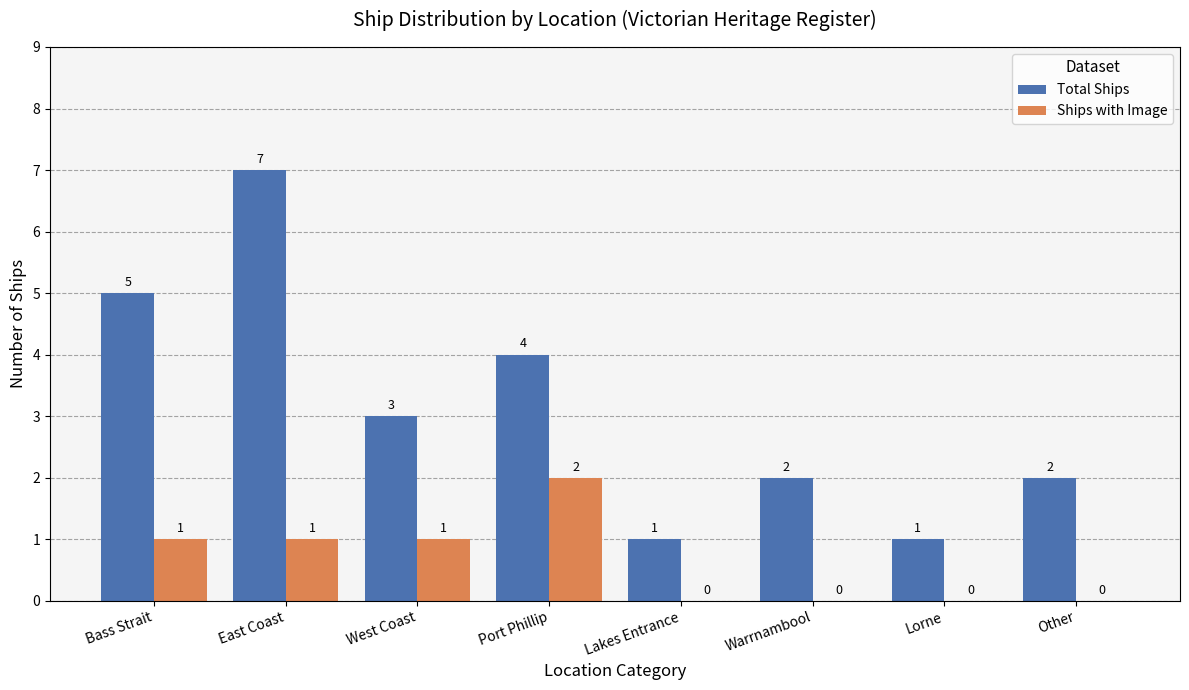

Which series has the largest total across all categories?

Total Ships